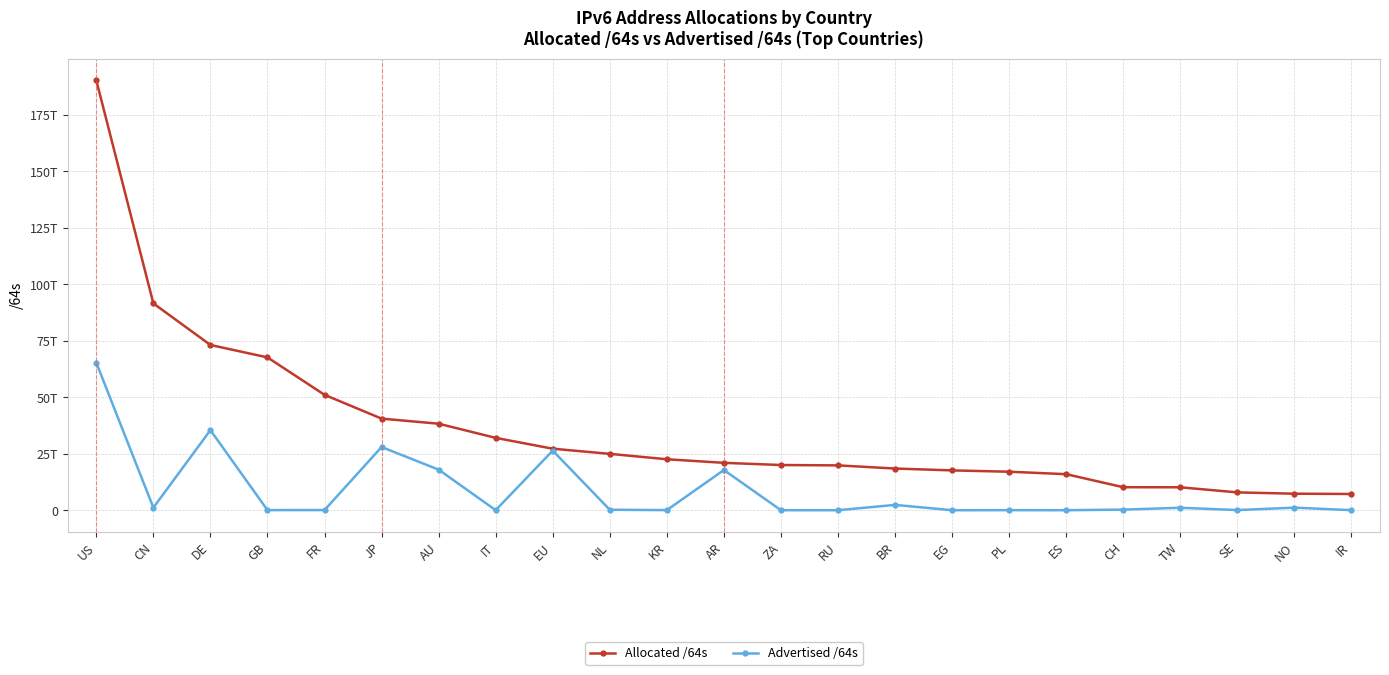

Does the chart have visible grid lines?

Yes